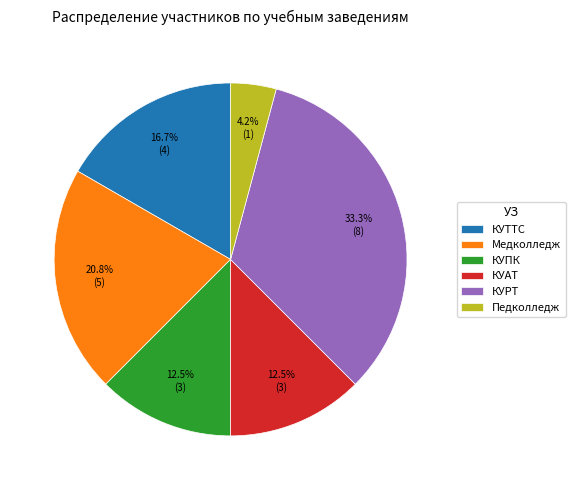

The Медколледж slice represents 28% of the pie. True or false?

False